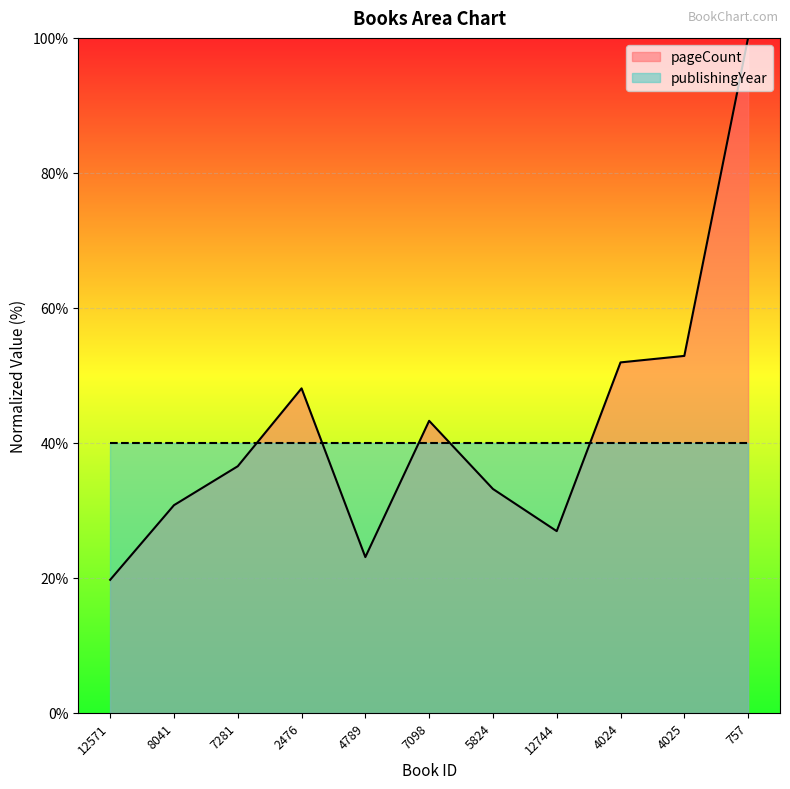

The value at 4789 is 23.1. True or false?

True